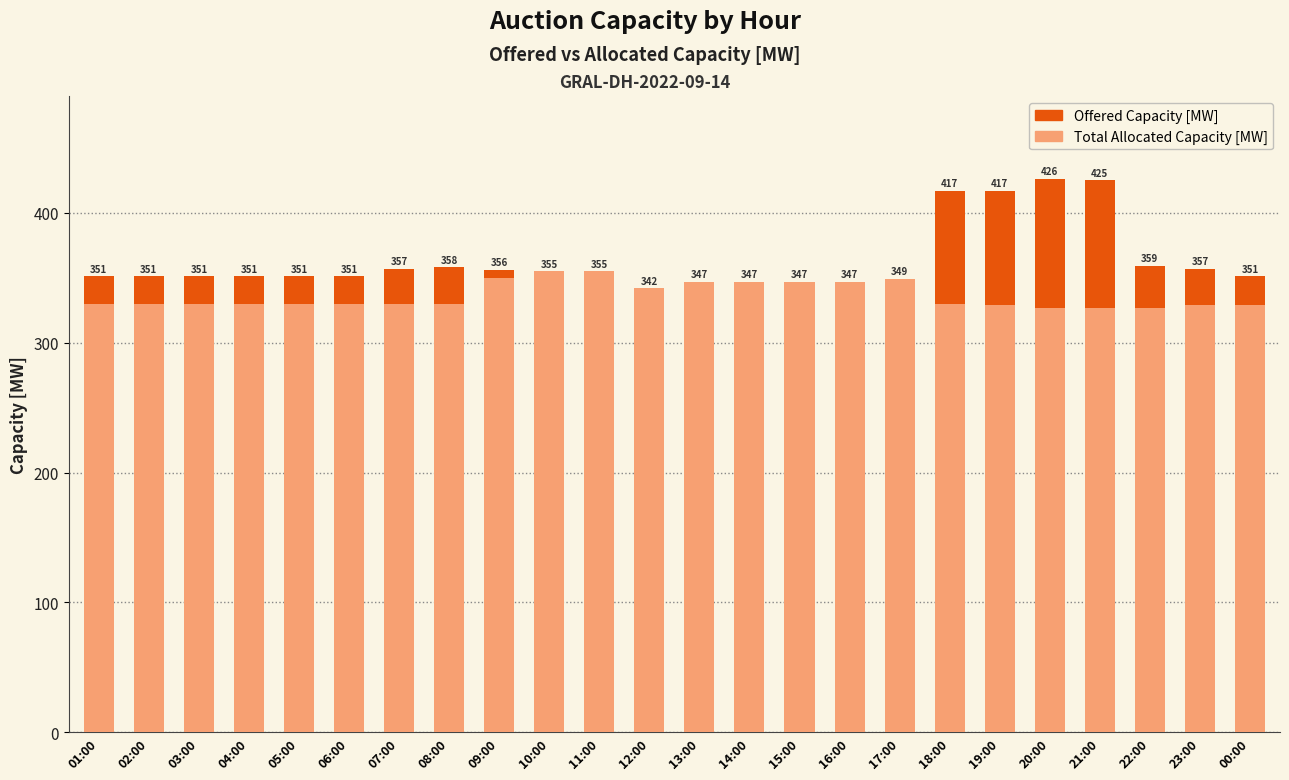

What is the value of the Total Allocated Capacity [MW] bar at the 16th from the left?

347